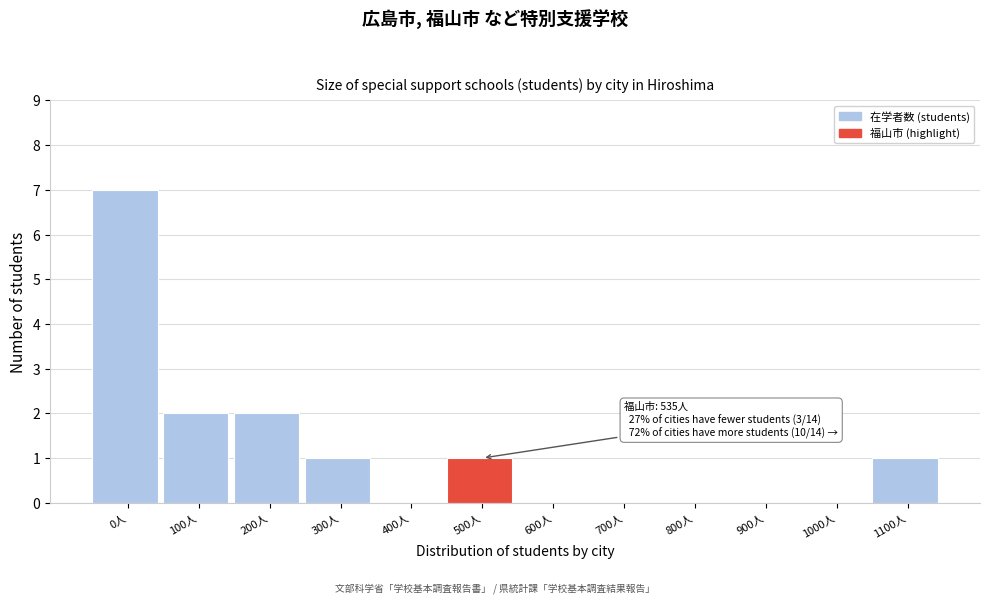

Reading right to left, list all the values displayed in this chart.

1100人=1	1000人=0	900人=0	800人=0	700人=0	600人=0	500人=1	400人=0	300人=1	200人=2	100人=2	0人=7